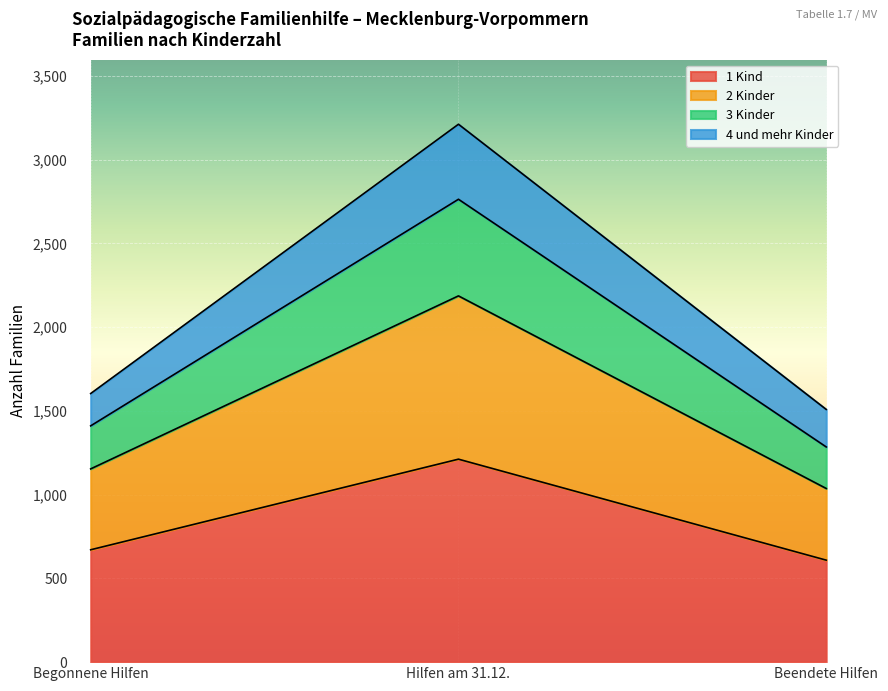

Reading right to left, transcribe the values for 1 Kind.

609	1212	671